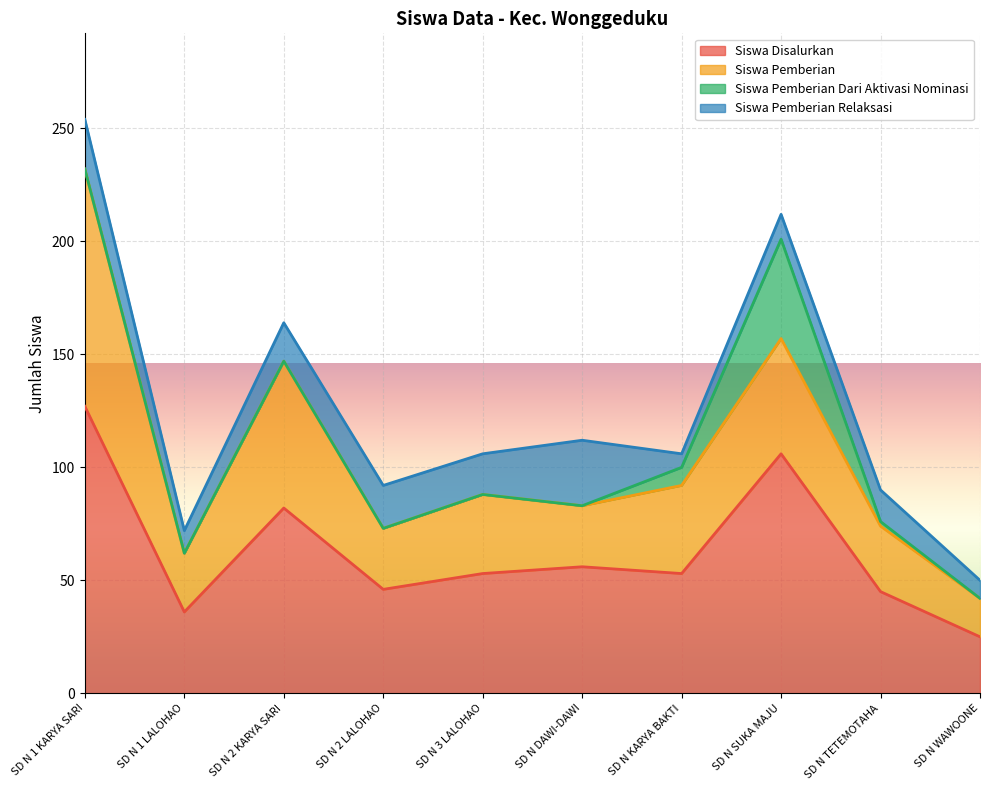

Reading left to right, what are all the values shown in this chart?

Siswa Disalurkan: SD N 1 KARYA SARI=127	SD N 1 LALOHAO=36	SD N 2 KARYA SARI=82	SD N 2 LALOHAO=46	SD N 3 LALOHAO=53	SD N DAWI-DAWI=56	SD N KARYA BAKTI=53	SD N SUKA MAJU=106	SD N TETEMOTAHA=45	SD N WAWOONE=25
Siswa Pemberian: SD N 1 KARYA SARI=105	SD N 1 LALOHAO=26	SD N 2 KARYA SARI=65	SD N 2 LALOHAO=27	SD N 3 LALOHAO=35	SD N DAWI-DAWI=27	SD N KARYA BAKTI=39	SD N SUKA MAJU=51	SD N TETEMOTAHA=29	SD N WAWOONE=17
Siswa Pemberian Dari Aktivasi Nominasi: SD N 1 KARYA SARI=0	SD N 1 LALOHAO=0	SD N 2 KARYA SARI=0	SD N 2 LALOHAO=0	SD N 3 LALOHAO=0	SD N DAWI-DAWI=0	SD N KARYA BAKTI=8	SD N SUKA MAJU=44	SD N TETEMOTAHA=2	SD N WAWOONE=0
Siswa Pemberian Relaksasi: SD N 1 KARYA SARI=22	SD N 1 LALOHAO=10	SD N 2 KARYA SARI=17	SD N 2 LALOHAO=19	SD N 3 LALOHAO=18	SD N DAWI-DAWI=29	SD N KARYA BAKTI=6	SD N SUKA MAJU=11	SD N TETEMOTAHA=14	SD N WAWOONE=8